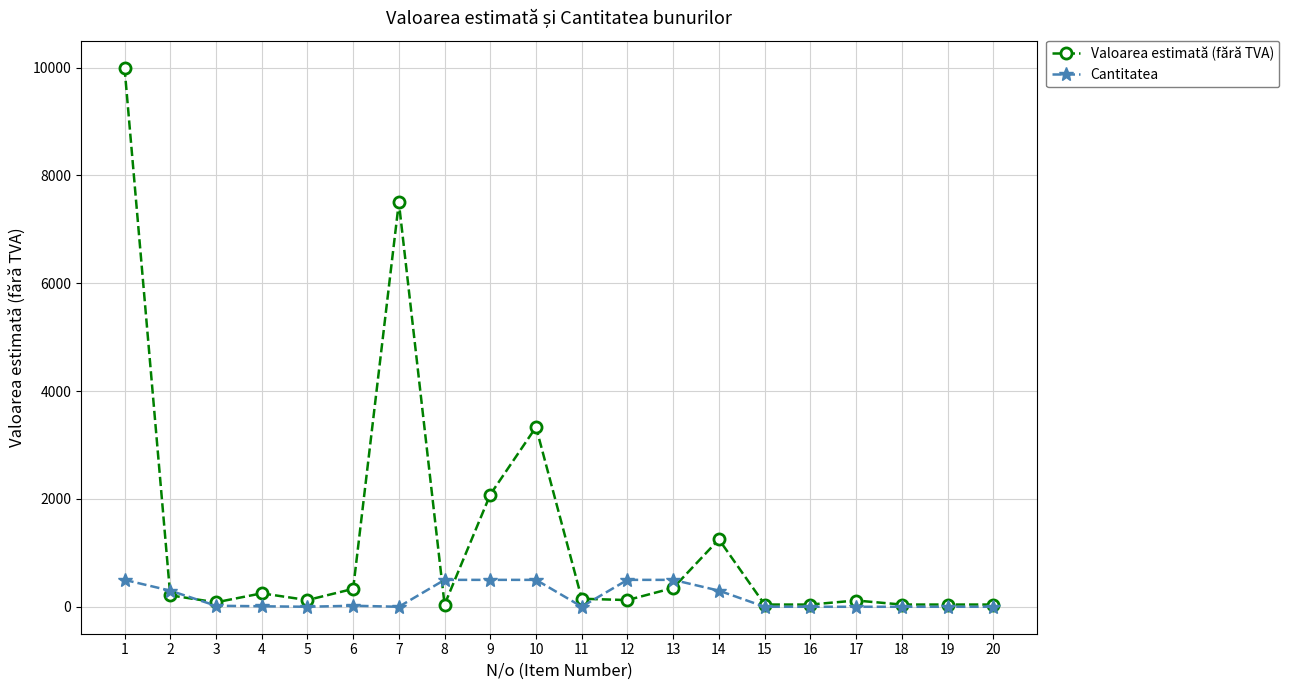

How many lines are shown in the chart?

2